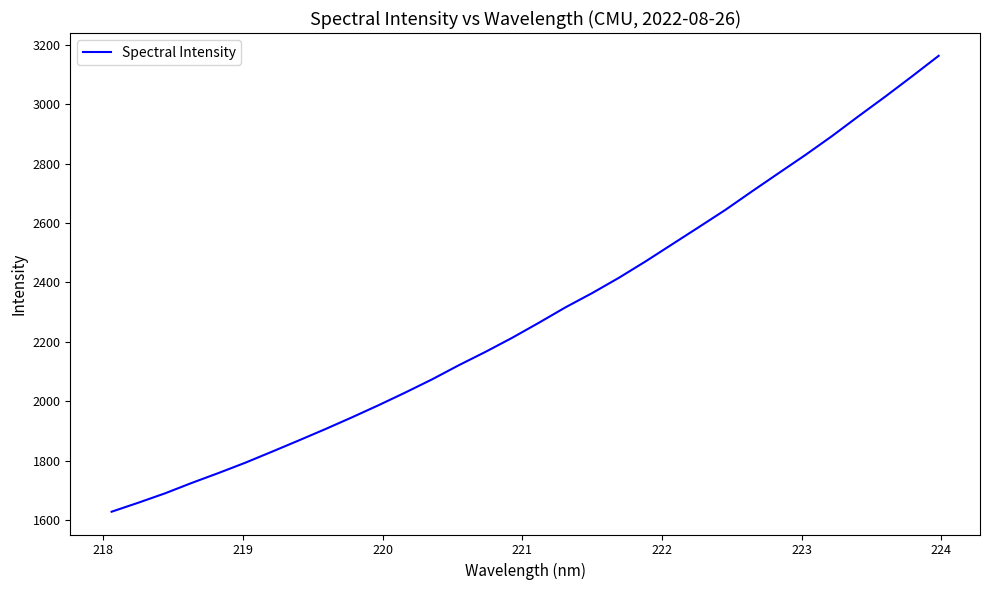

What is the difference between the maximum and minimum values?

1535.6